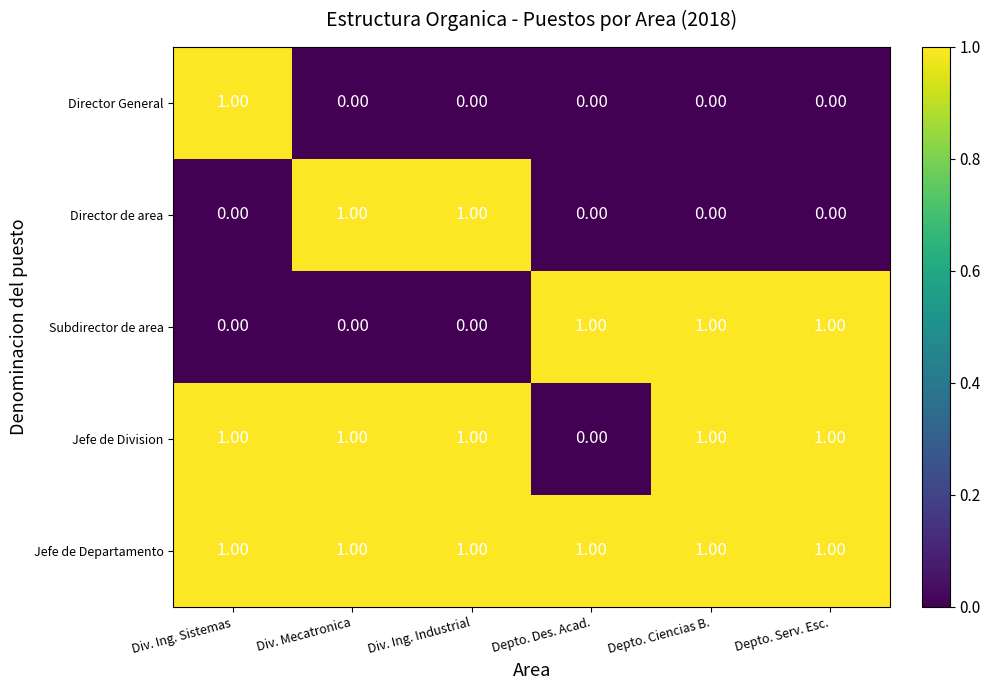

List the series in order of their overall mean, highest first.

Jefe de Departamento, Jefe de Division, Subdirector de area, Director de area, Director General